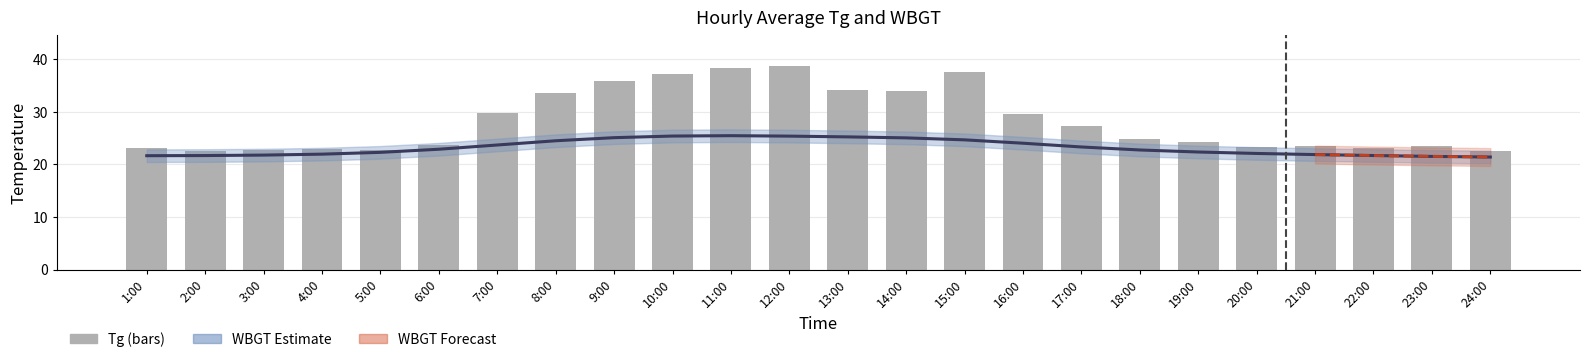

Count the number of values greater than 24.

13